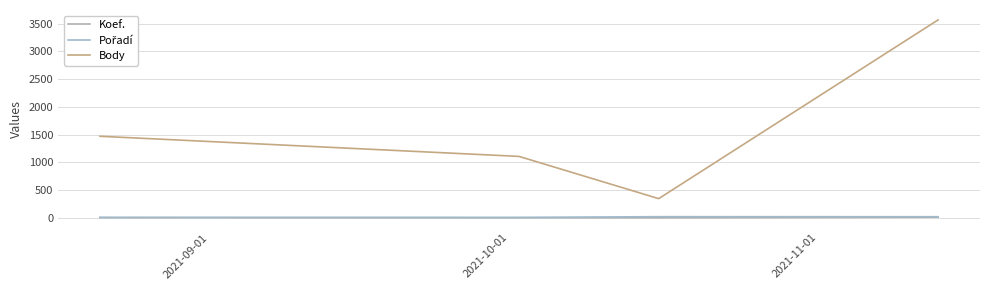

At which label is Body closest to 1957?

2021-09-01